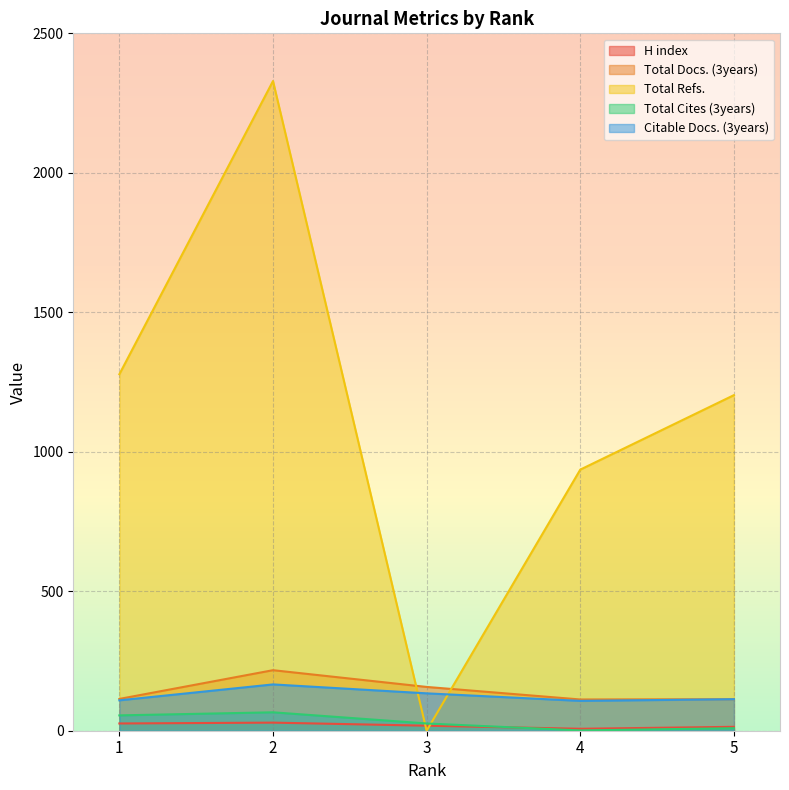

At which category is the sum across all series the highest?

2